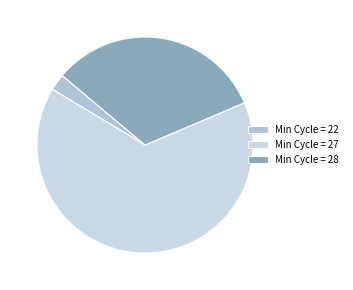

How many slices are in this pie chart?

3